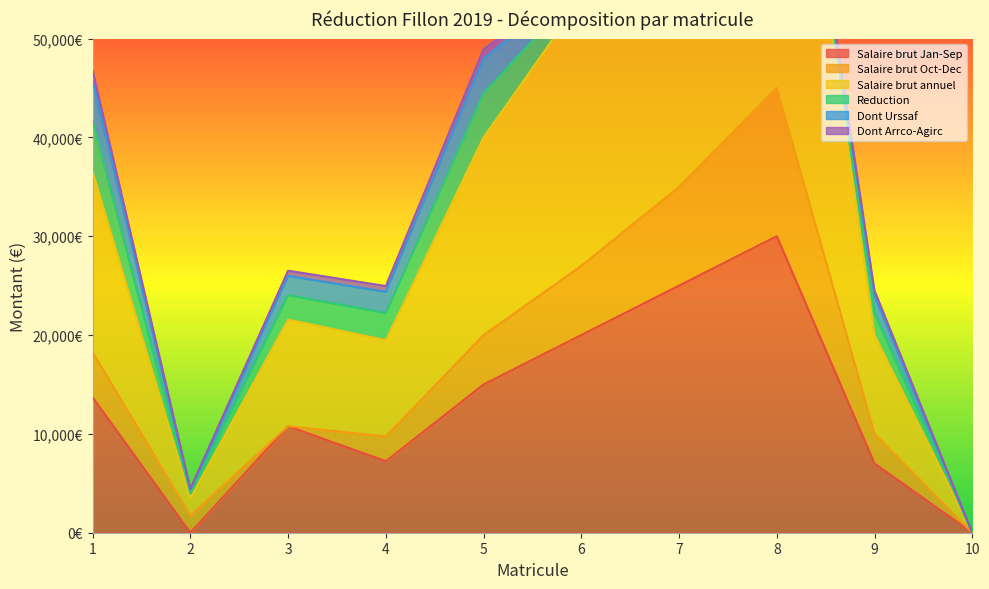

What is the sum of the Reduction values at 7 and 5?

4466.0